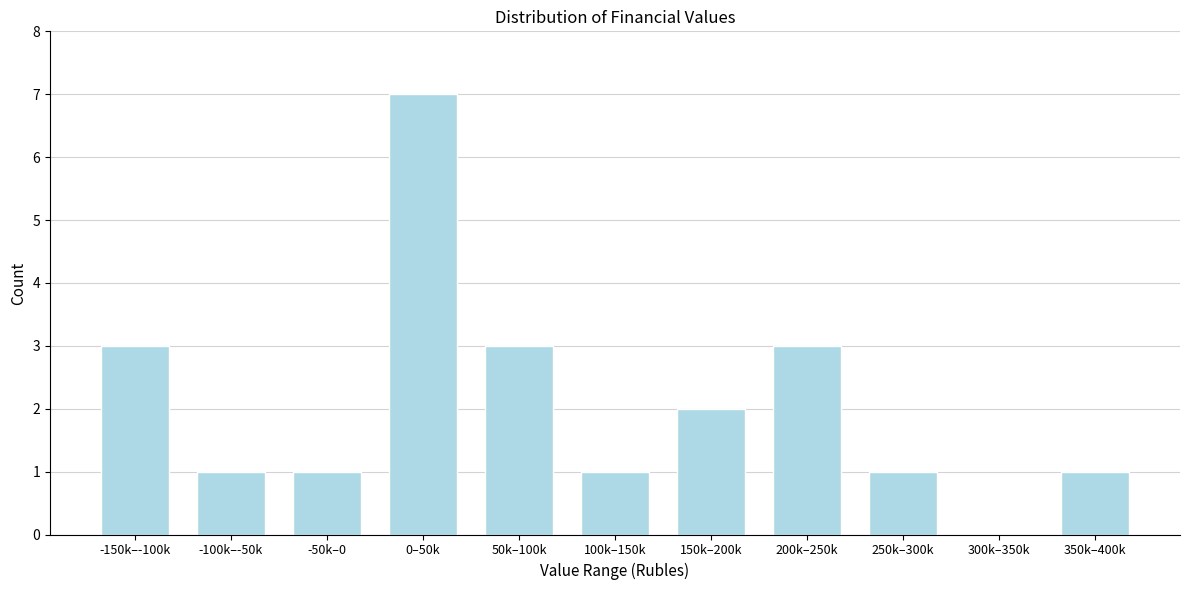

Reading right to left, list all the values displayed in this chart.

350k–400k=1	300k–350k=0	250k–300k=1	200k–250k=3	150k–200k=2	100k–150k=1	50k–100k=3	0–50k=7	-50k–0=1	-100k–-50k=1	-150k–-100k=3